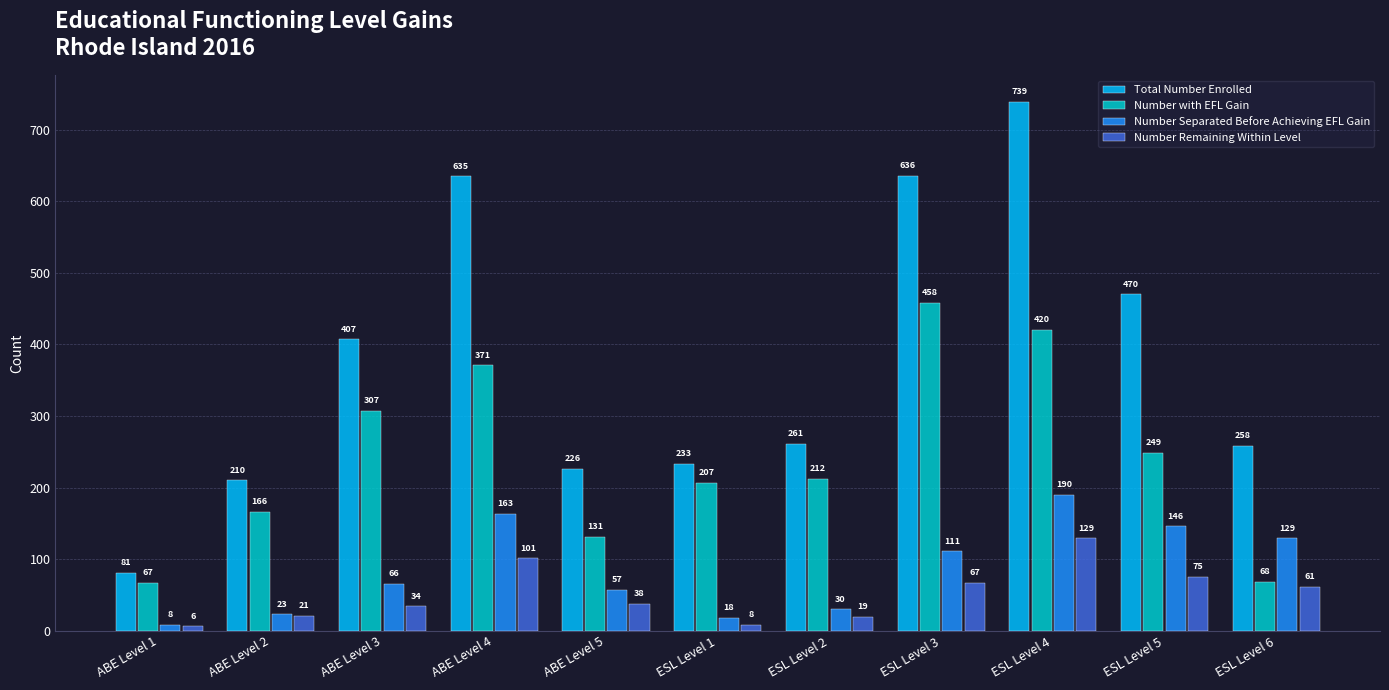

What is the approximate value of Number Remaining Within Level at ESL Level 4?

129